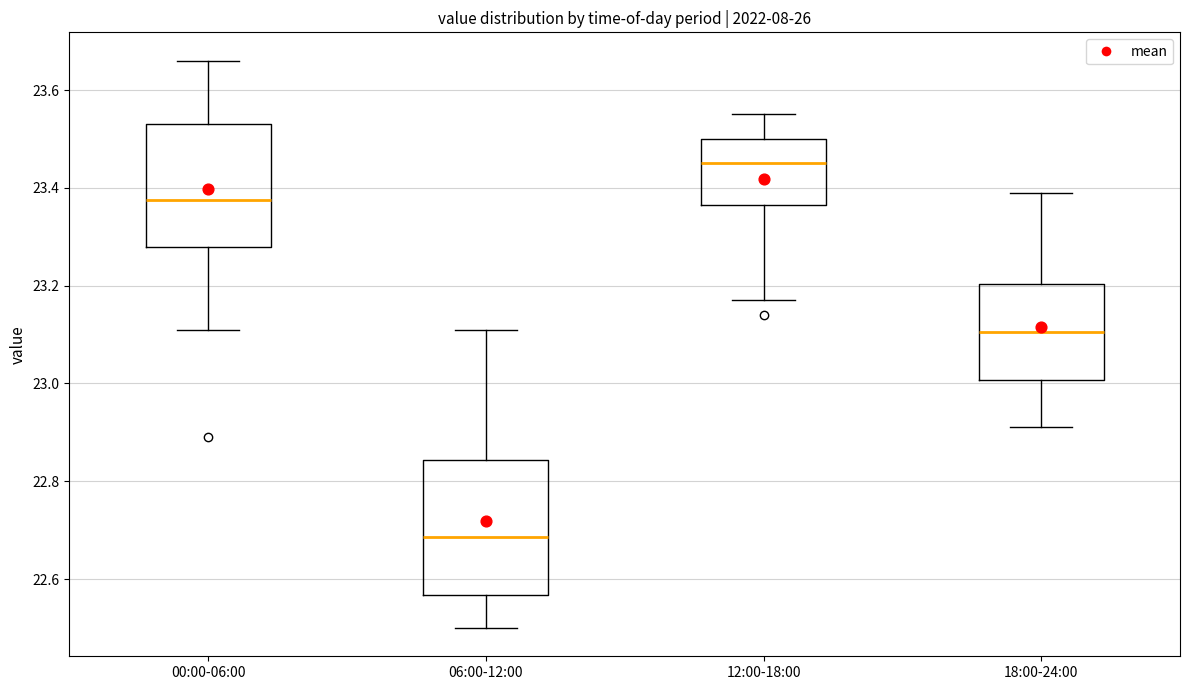

Reading left to right, transcribe this box plot: for each box, give where its median line is, the range the box spans, and where its two whiskers end, as read against the y-axis. The values are not printed on the chart, so give them approximately, as read against the axis.

00:00-06:00: median 23.38, box 23.28 to 23.54, whiskers 23.12 to 23.66
06:00-12:00: median 22.68, box 22.56 to 22.84, whiskers 22.50 to 23.12
12:00-18:00: median 23.46, box 23.36 to 23.50, whiskers 23.18 to 23.56
18:00-24:00: median 23.10, box 23.00 to 23.20, whiskers 22.92 to 23.40